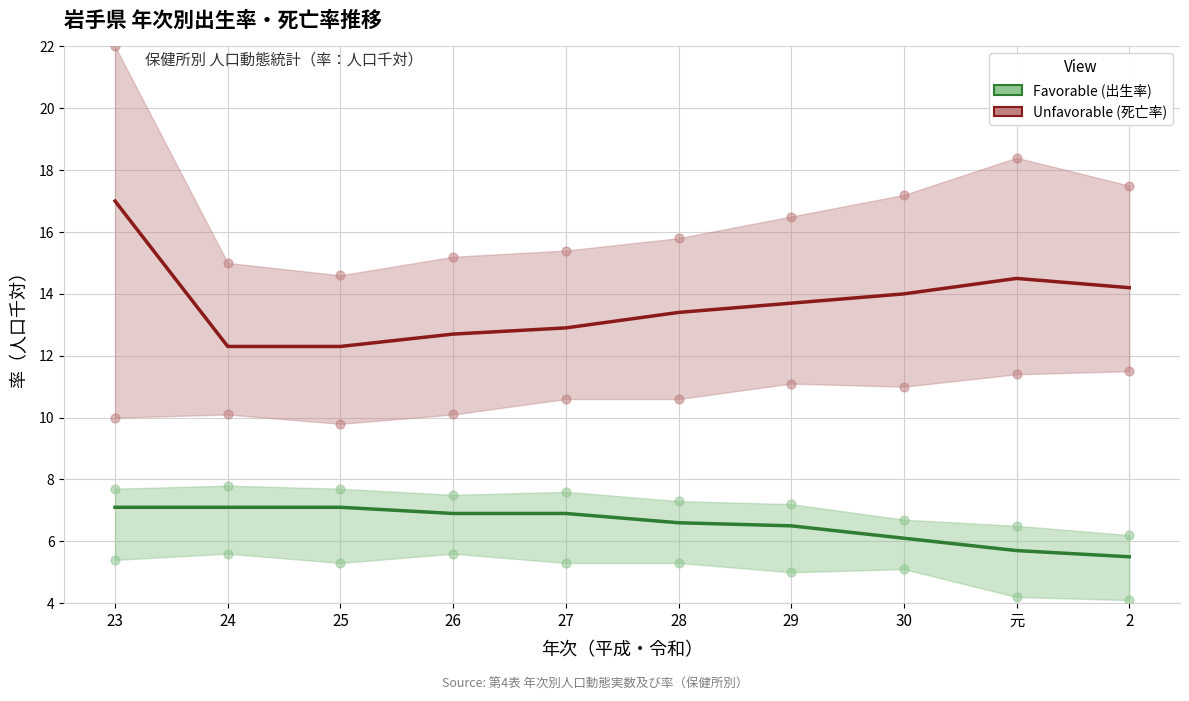

What are all the series names shown in the legend?

Favorable (出生率), Unfavorable (死亡率)